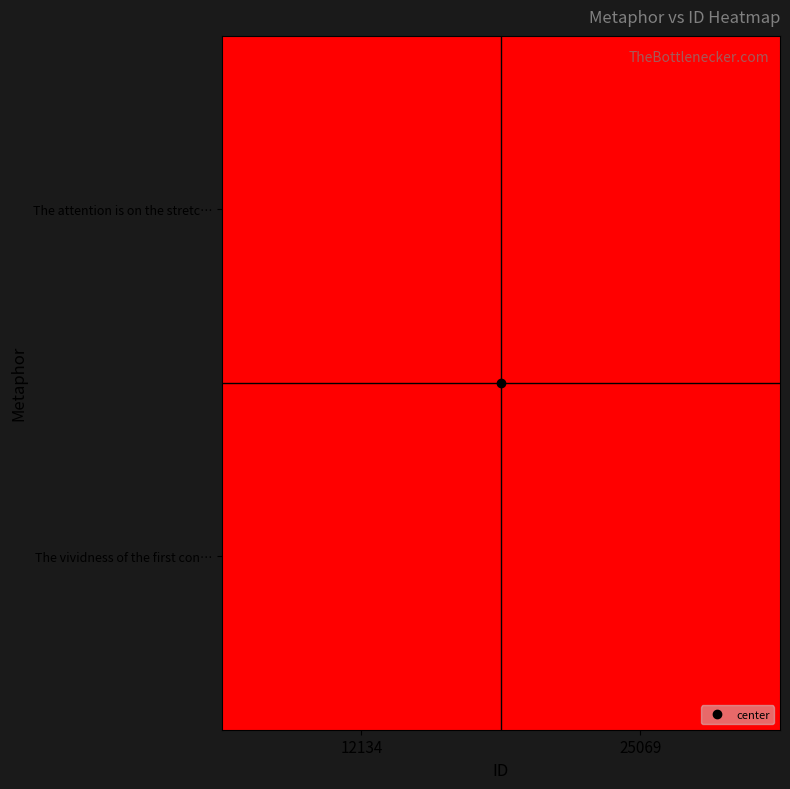

How many distinct data groups are displayed?

2